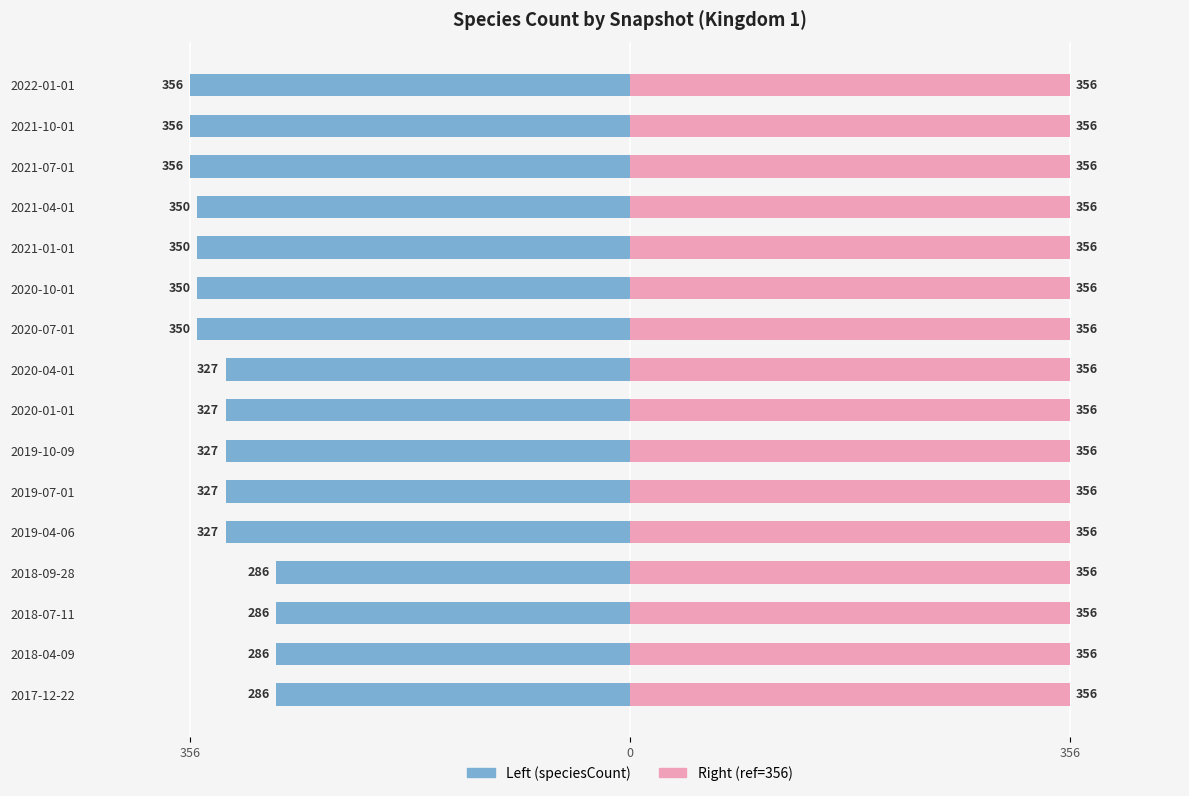

Which series has the largest range (max minus min)?

speciesCount (left)